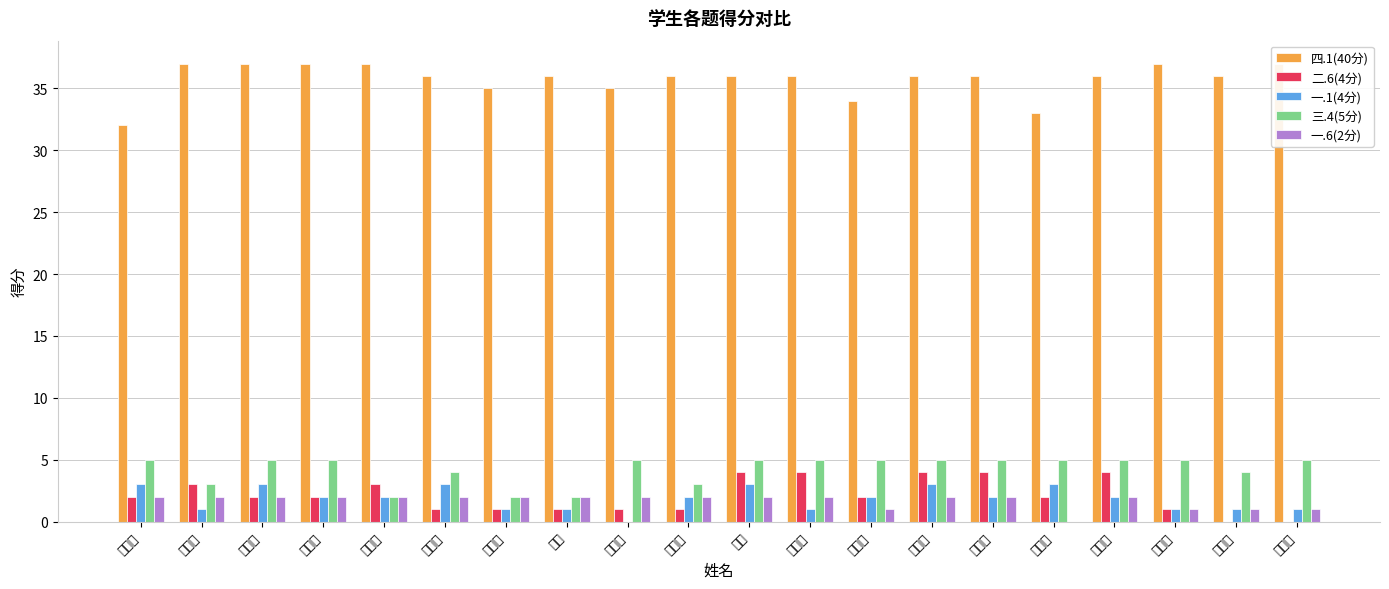

What is the spread (max minus min) of values at 袁瑞泽?

36